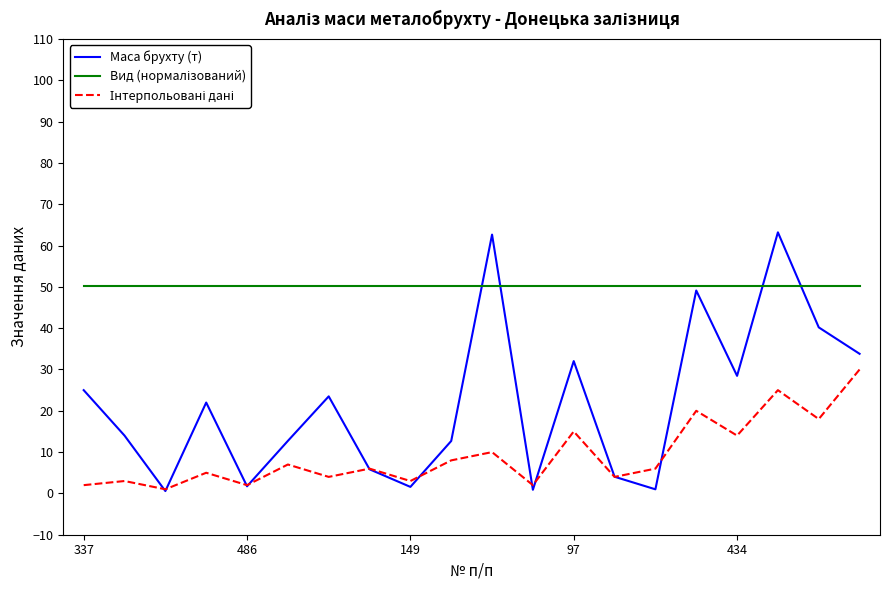

Which series has the widest spread of values?

Маса брухту (т)